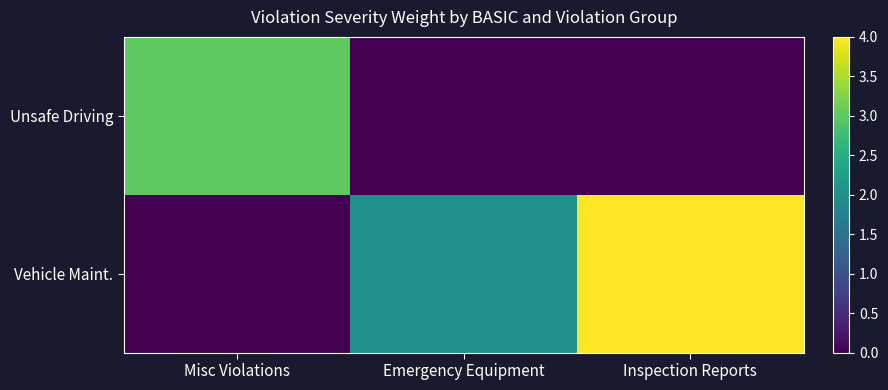

Between Inspection Reports and Misc Violations, which is larger?

Misc Violations